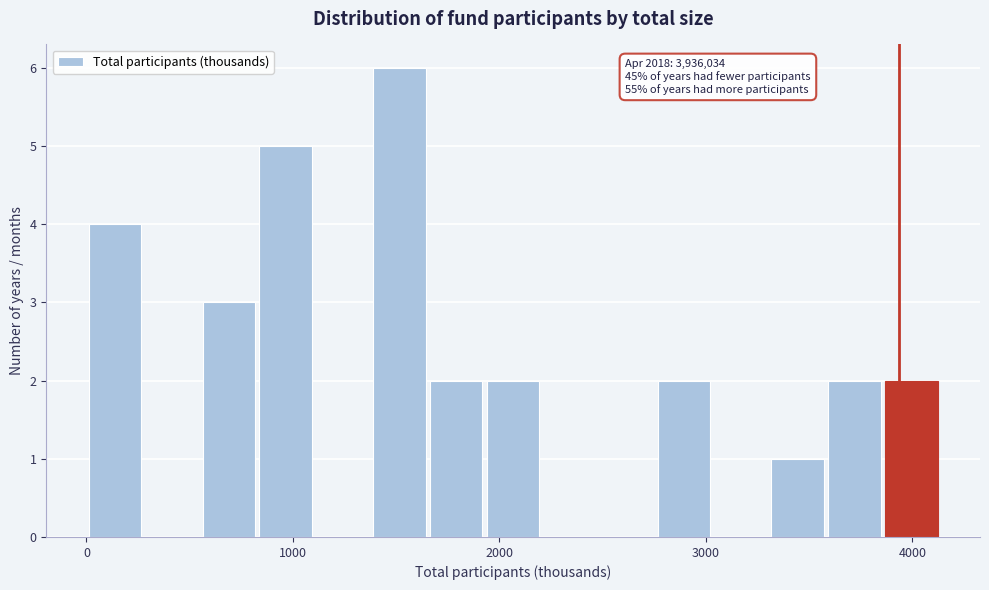

Read against the x-axis, roughly where is the centre of the tallest bar?

1500